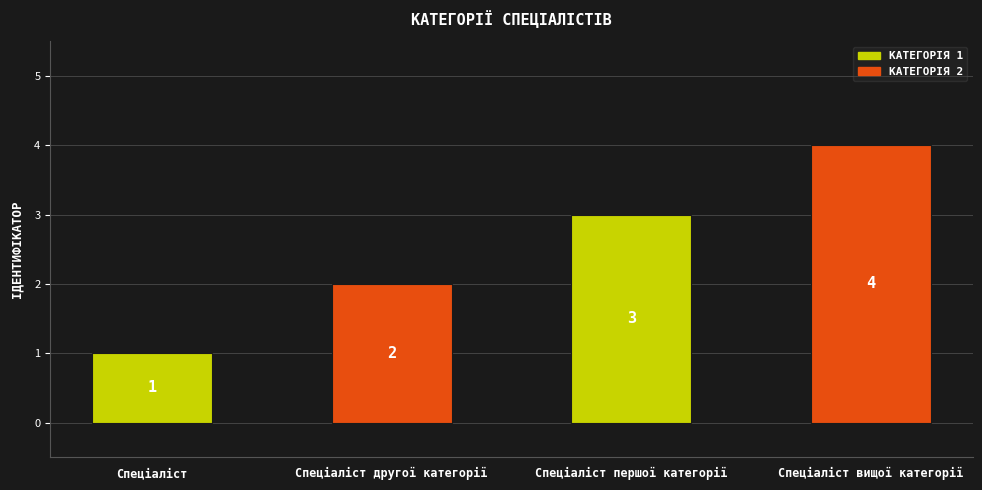

Reading left to right, transcribe all the data shown in this chart.

1	2	3	4